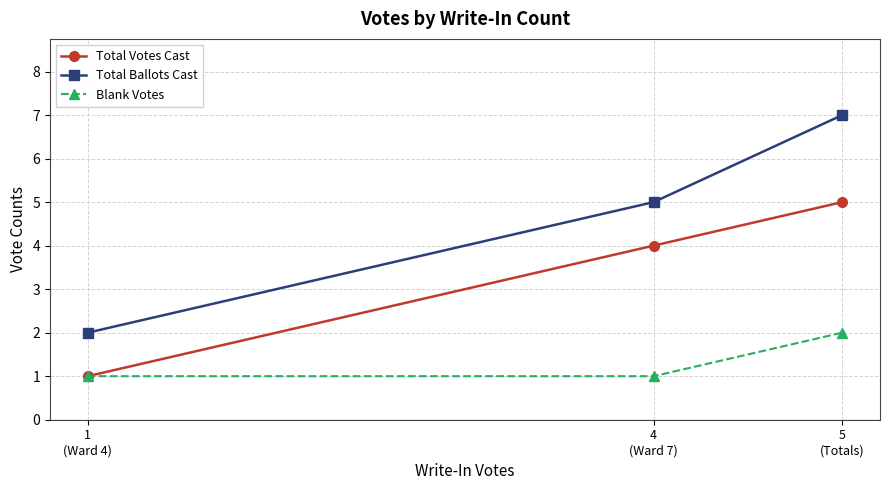

The value of Total Votes Cast at 5
(Totals) is 5. True or false?

True